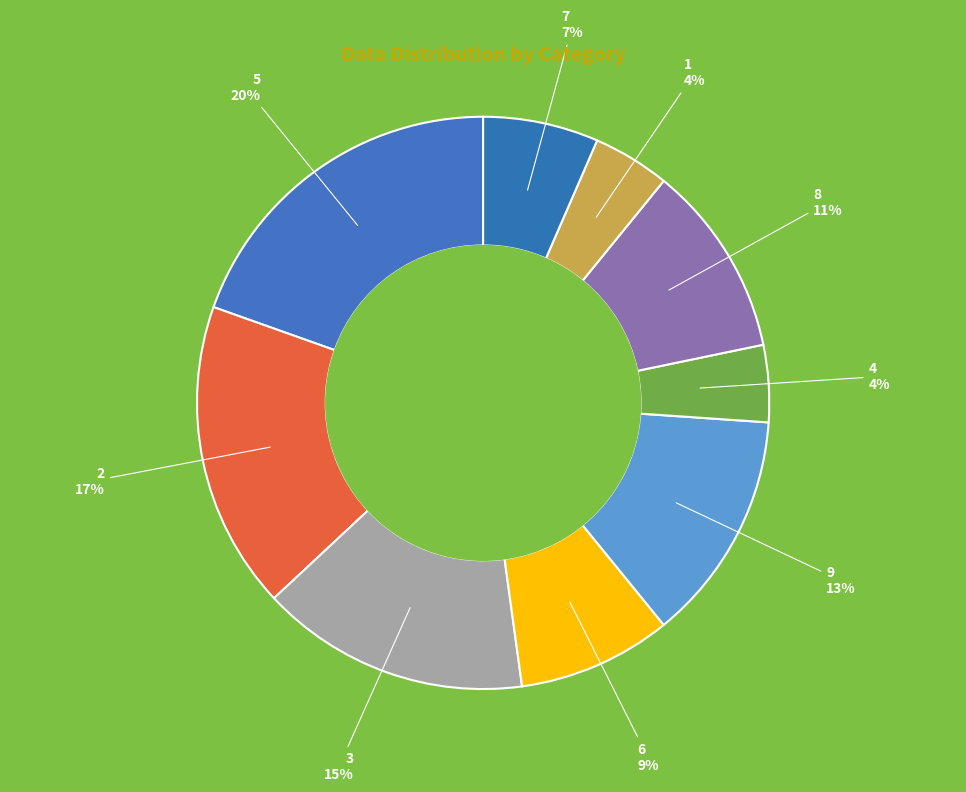

Is it true that 3 is 15% of the pie?

True